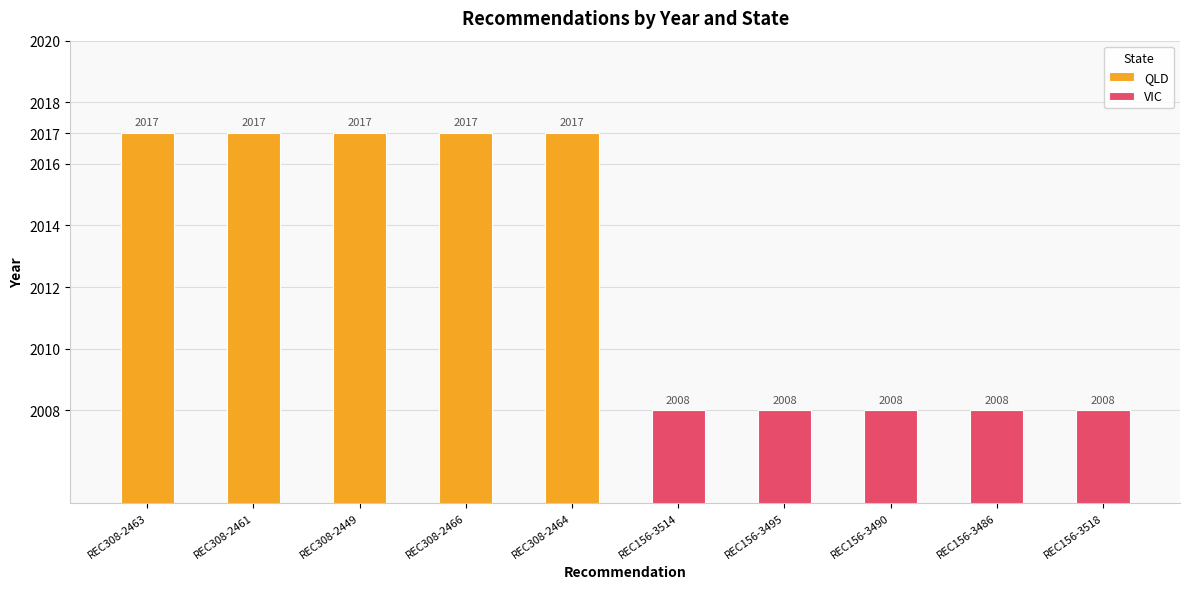

How many distinct data groups are displayed?

2